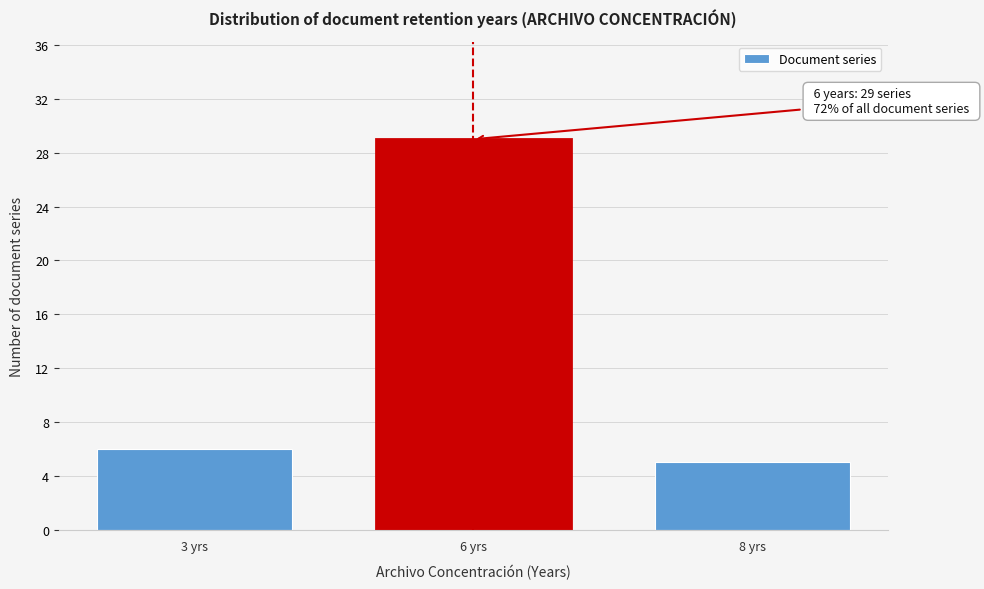

Reading left to right, transcribe all the data shown in this chart.

3 yrs=6	6 yrs=29	8 yrs=5